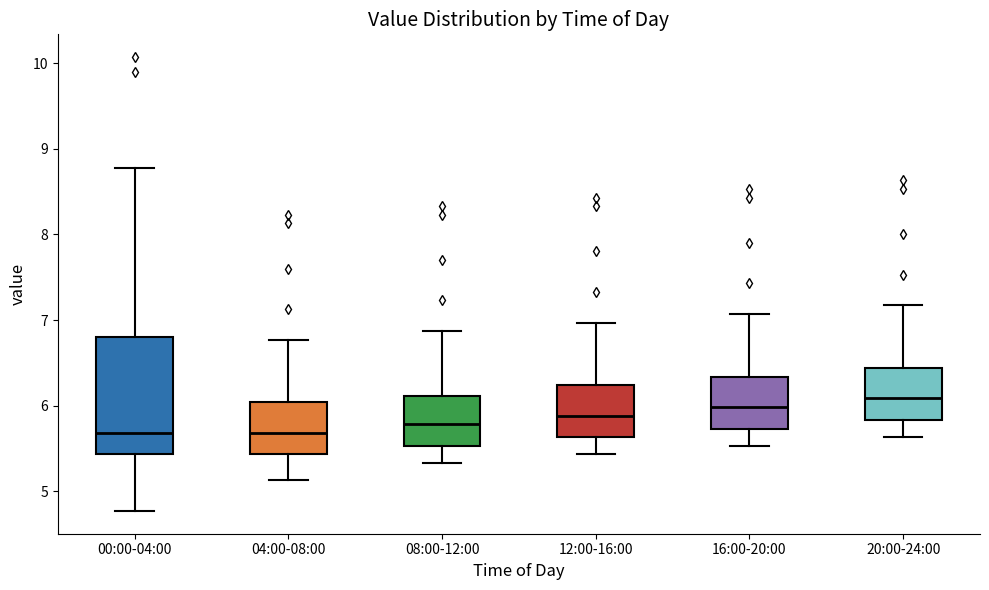

Where does the lower whisker of the box for 04:00-08:00 end on the y-axis? The values are not printed on the chart, so give them approximately, as read against the axis.

5.1